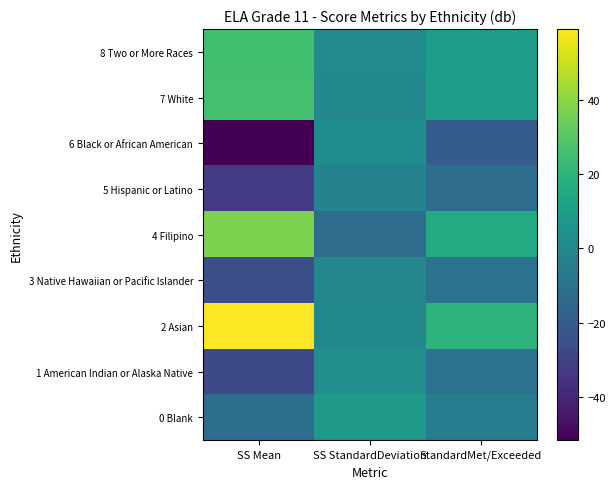

Between SS StandardDeviation and SS Mean, which is larger?

SS StandardDeviation